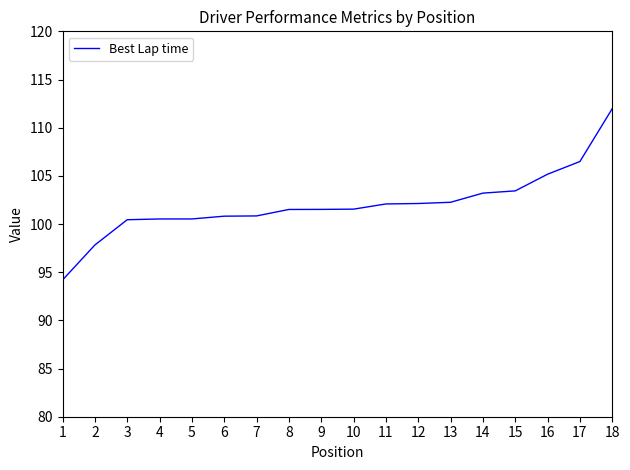

What is the sum of the values at 18 and 9?

213.5